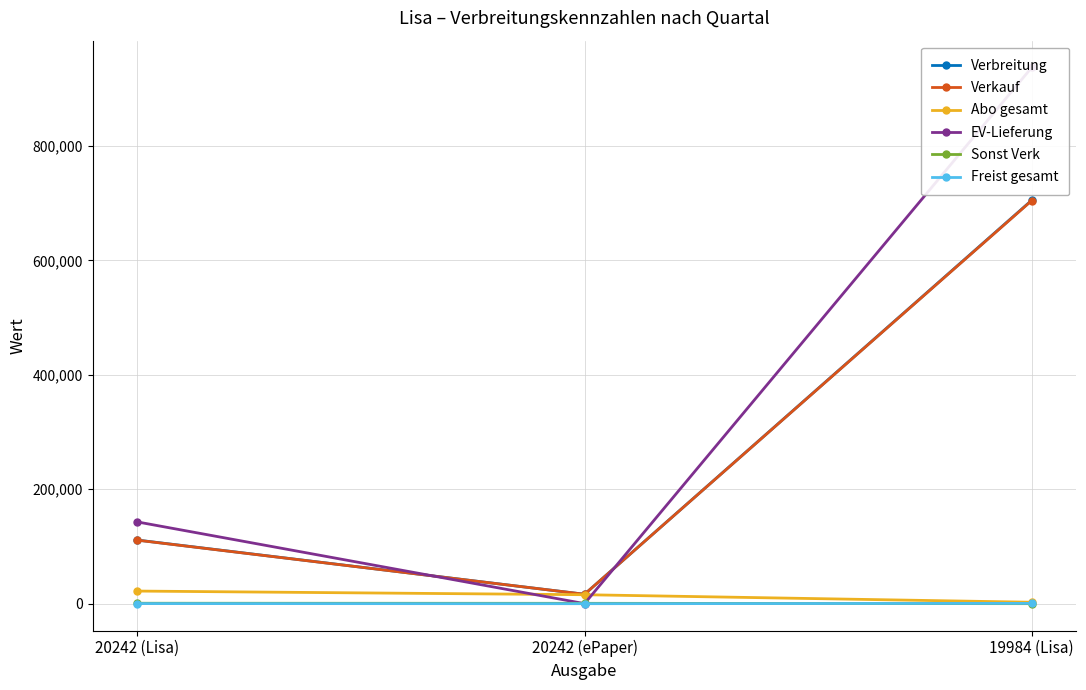

What value does the EV-Lieferung series have at 20242 (ePaper), to the nearest 100?

100